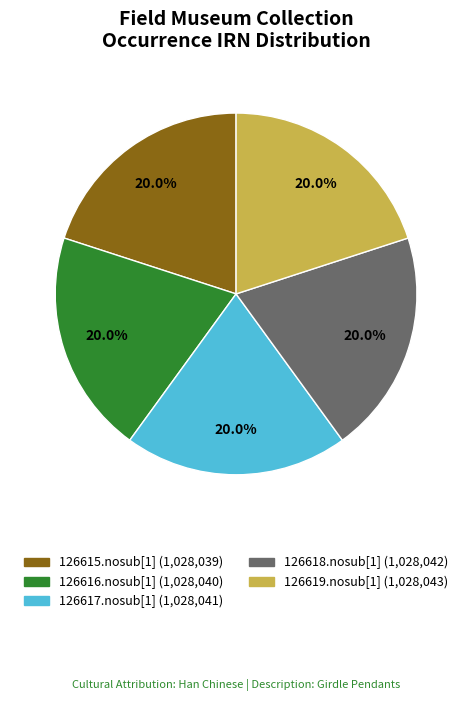

Do 126617.nosub[1] and 126615.nosub[1] together represent more than half of the pie?

No